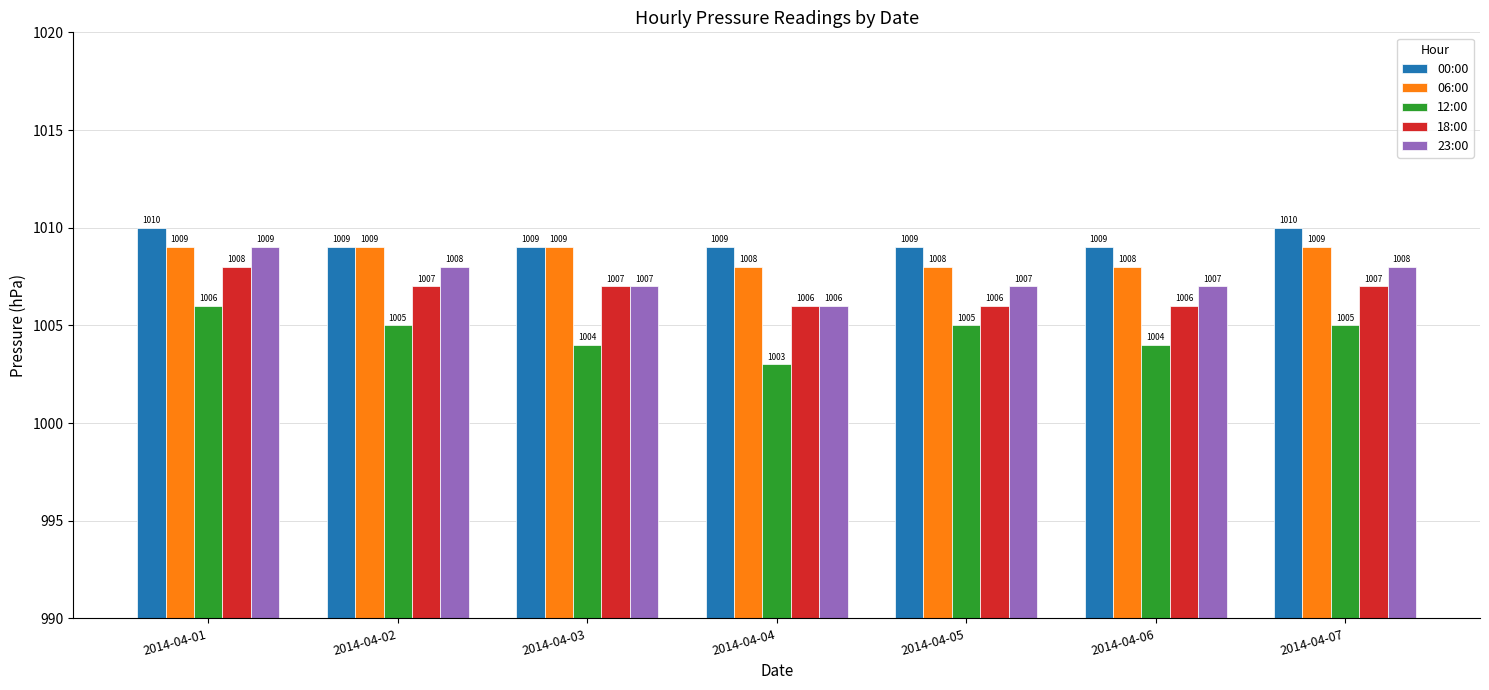

Does the chart contain stacked bars?

No